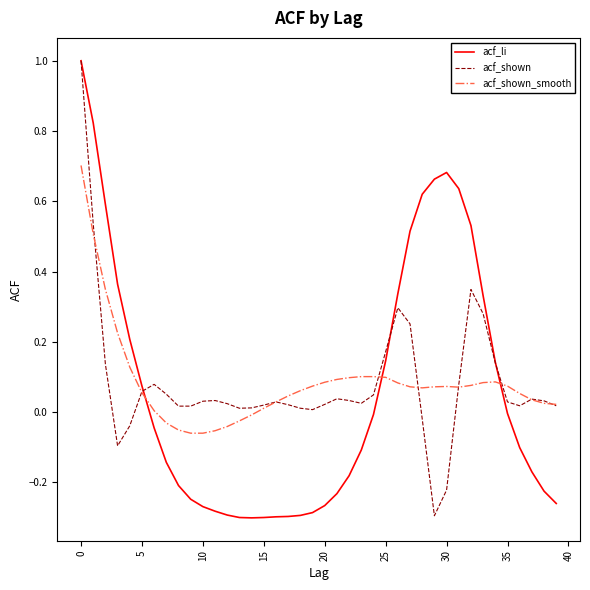

Which series has the largest range (max minus min)?

acf_li